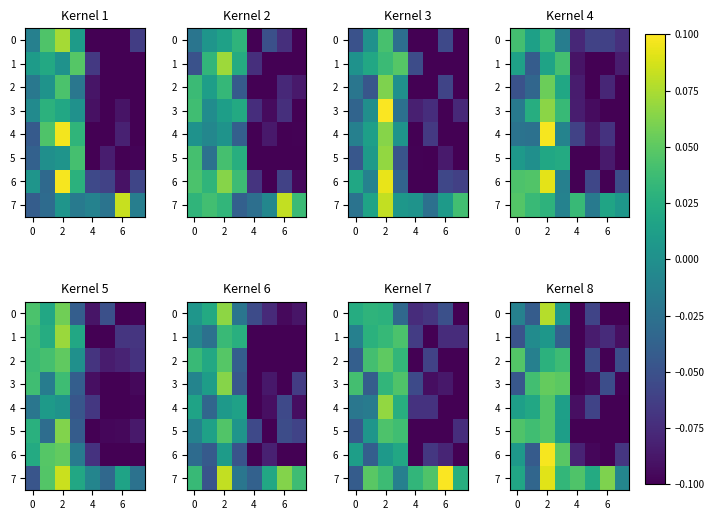

At which category is the sum across all series the highest?

2